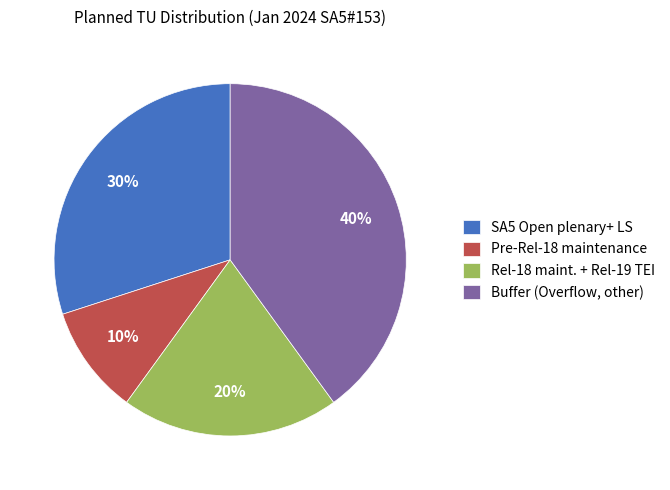

Is it true that SA5 Open plenary+ LS is 21% of the pie?

False